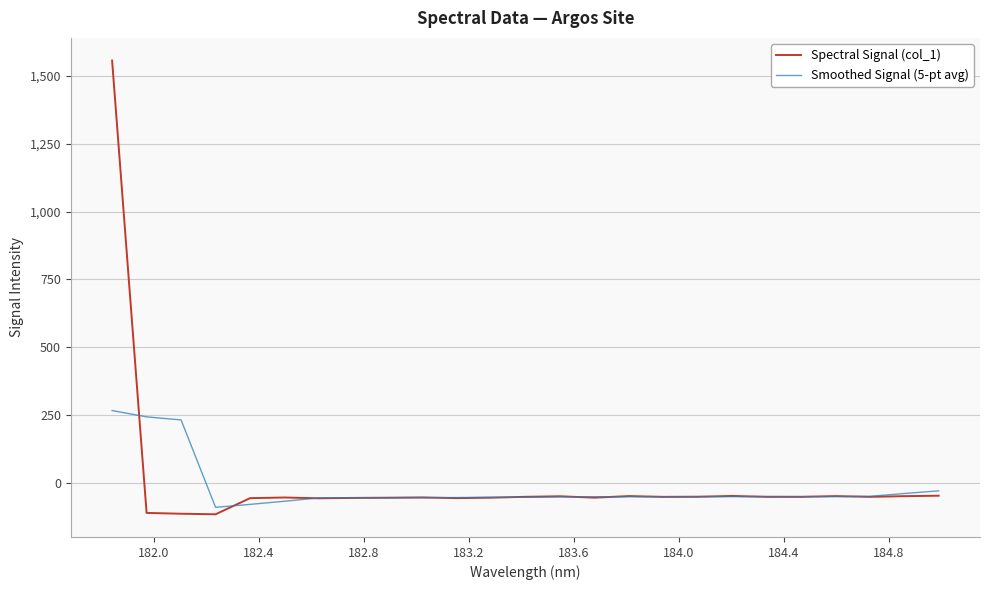

Rank the series by their maximum value, from lowest to highest.

Smoothed Signal (5-pt avg), Spectral Signal (col_1)